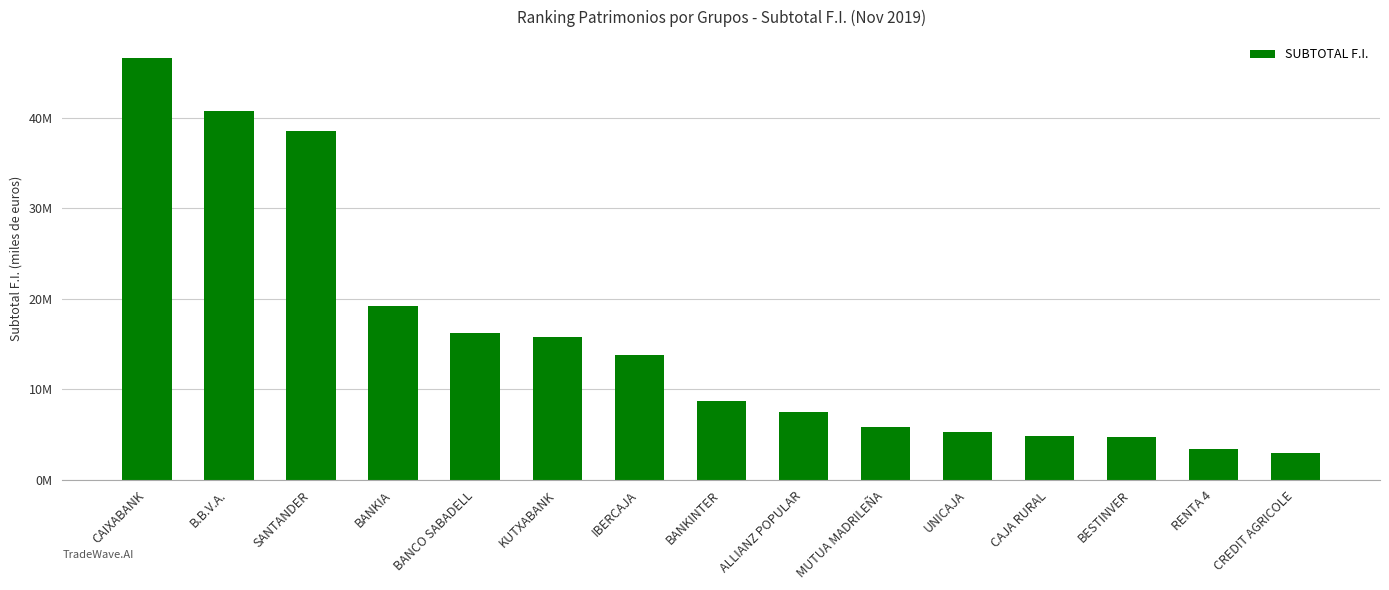

At which label does the data first exceed 8733878?

CAIXABANK